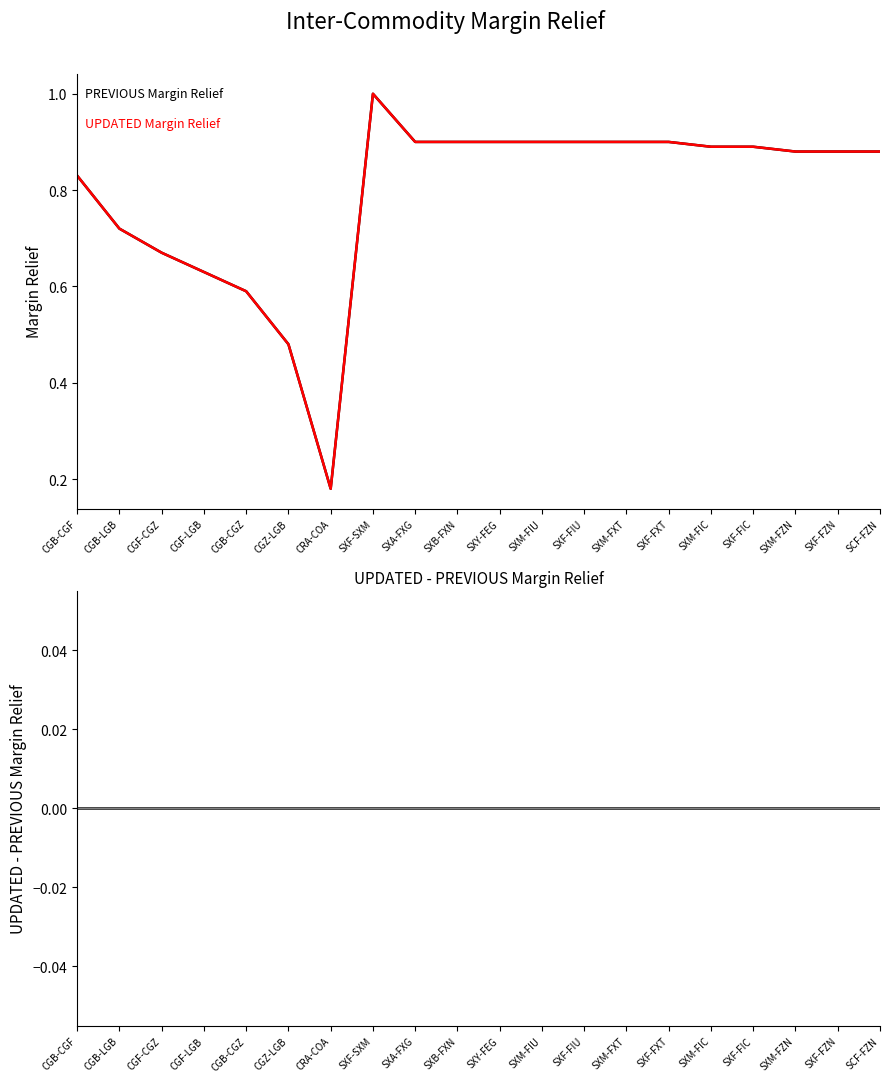

What is the label of the 18th point from the left?

SXM-FZN